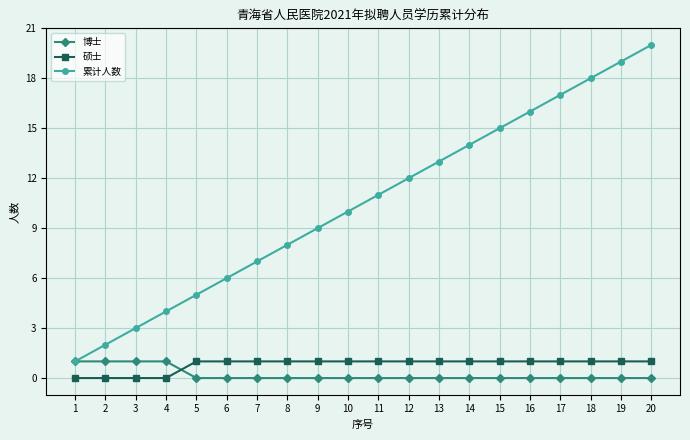

How many times do 博士 and 硕士 cross each other?

1